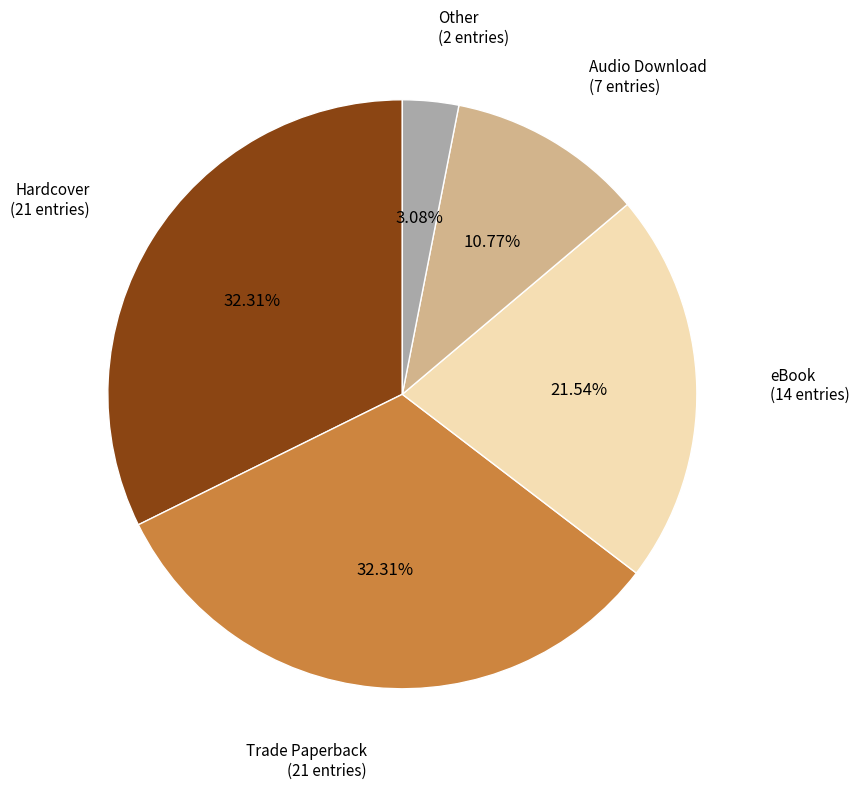

Which slice is the smallest?

Other